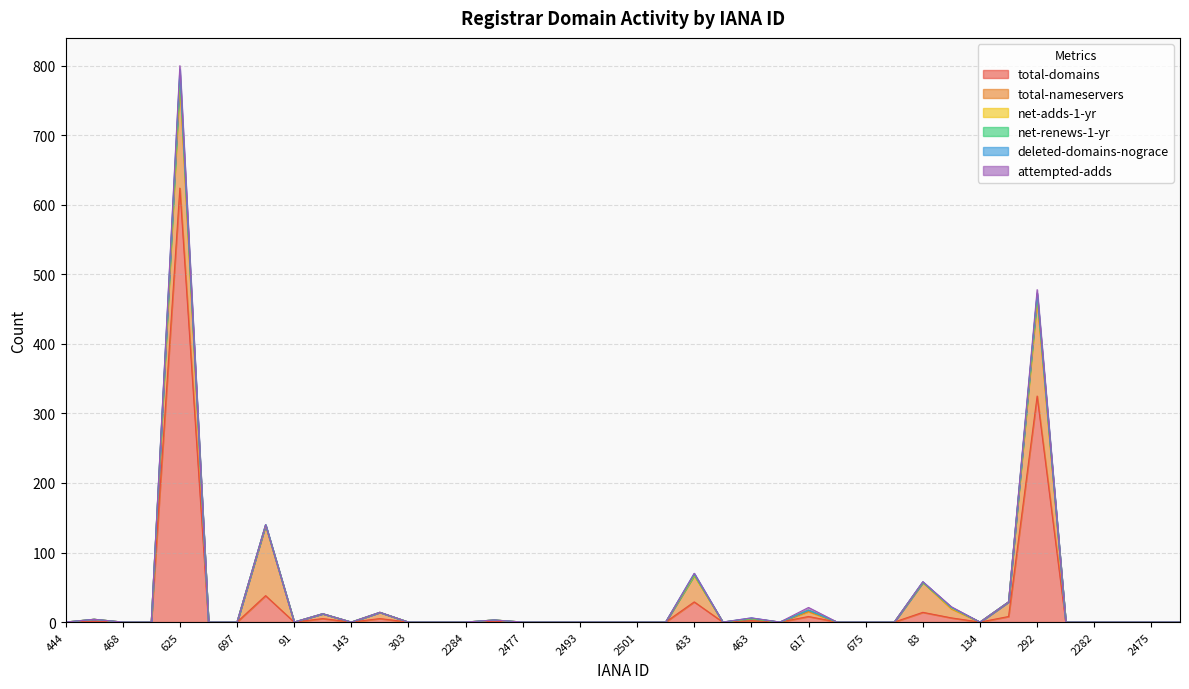

At which label does deleted-domains-nograce reach its peak?

625